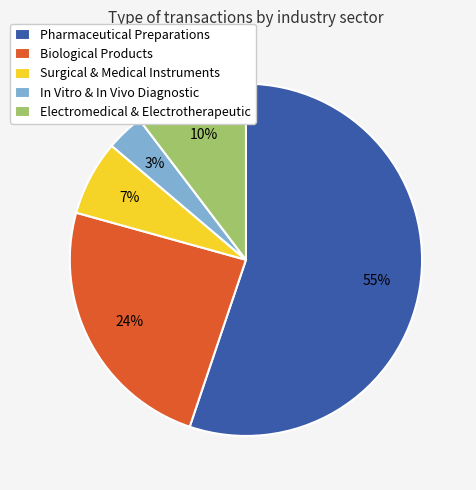

Which category has the biggest portion of the pie?

Pharmaceutical Preparations